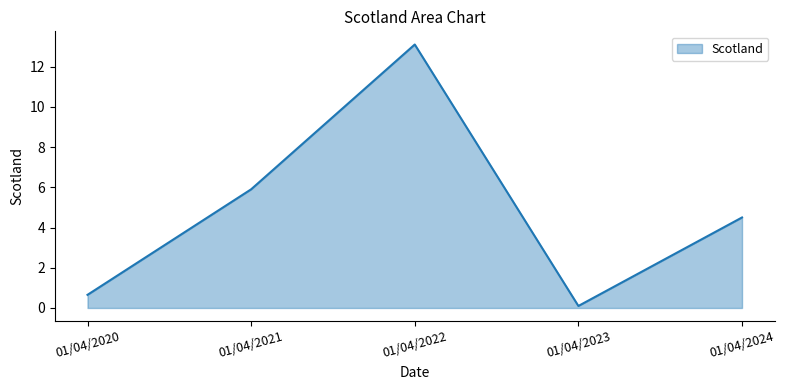

What is the difference between the values at 01/04/2022 and 01/04/2020?

12.4